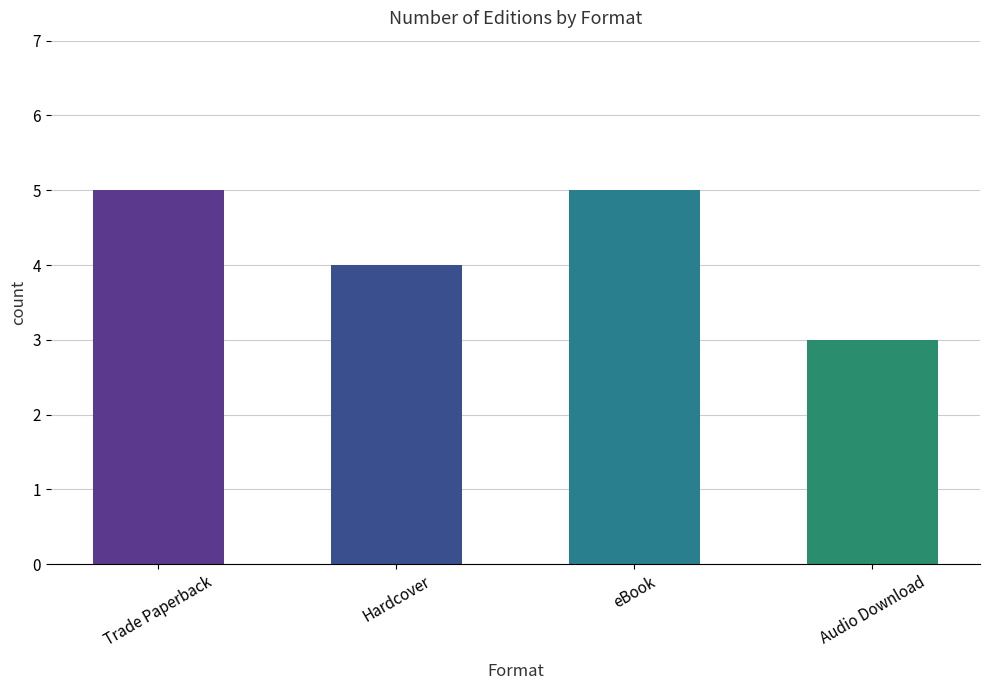

What is the sum of the values at Audio Download and Hardcover?

7